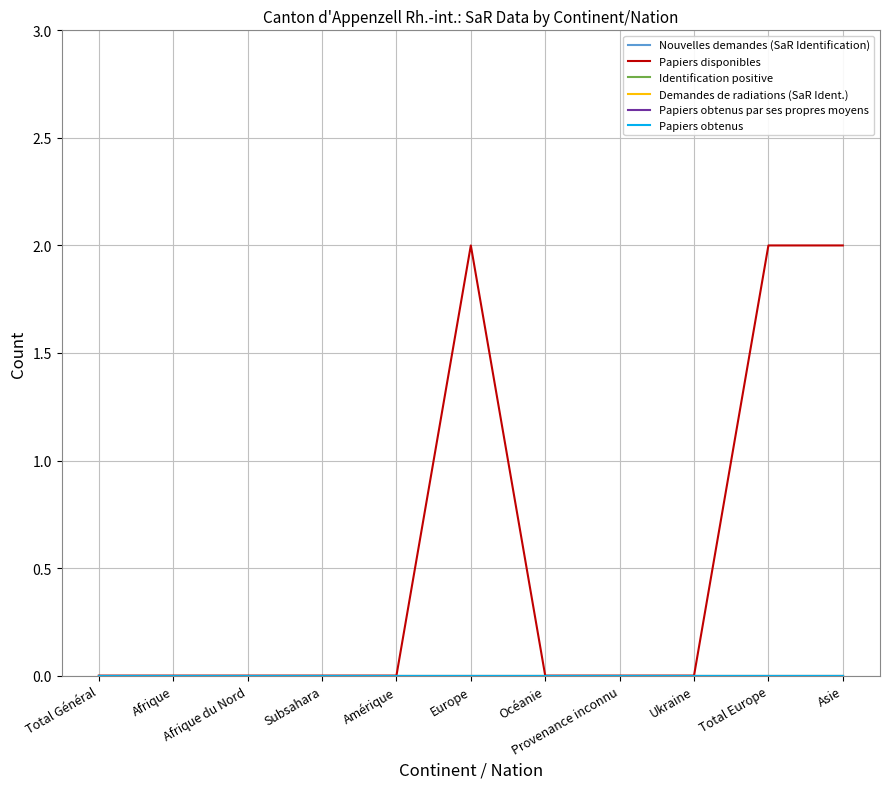

Is this an area chart (filled region under the line)?

No